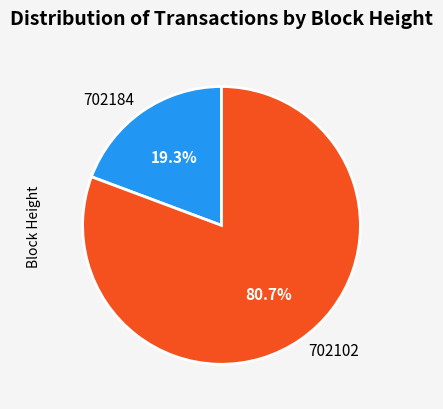

Which slice represents more than half of the pie?

702102